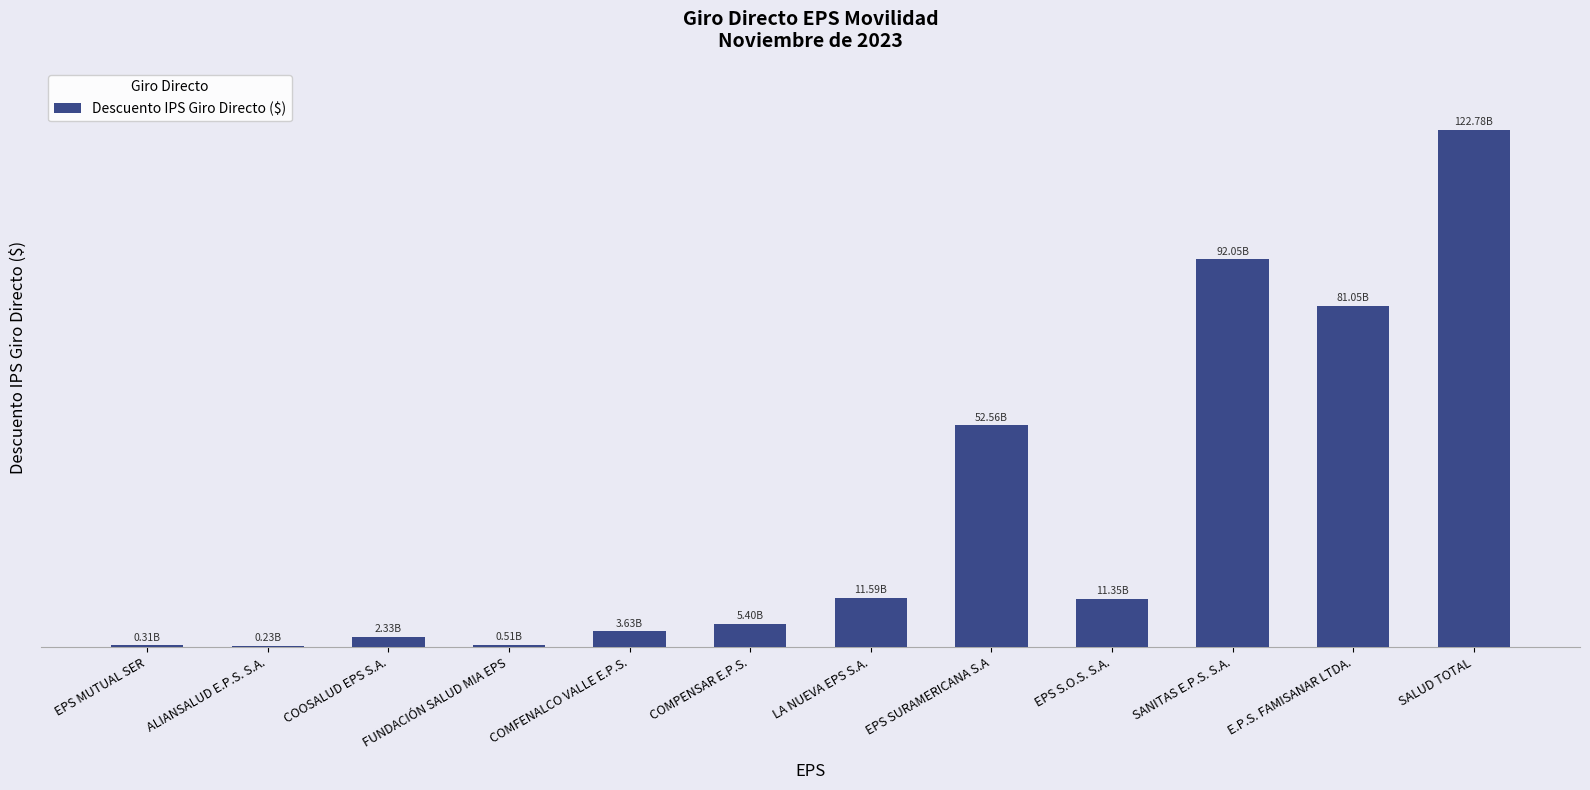

What is the label of the 4th bar from the left?

FUNDACIÓN SALUD MIA EPS